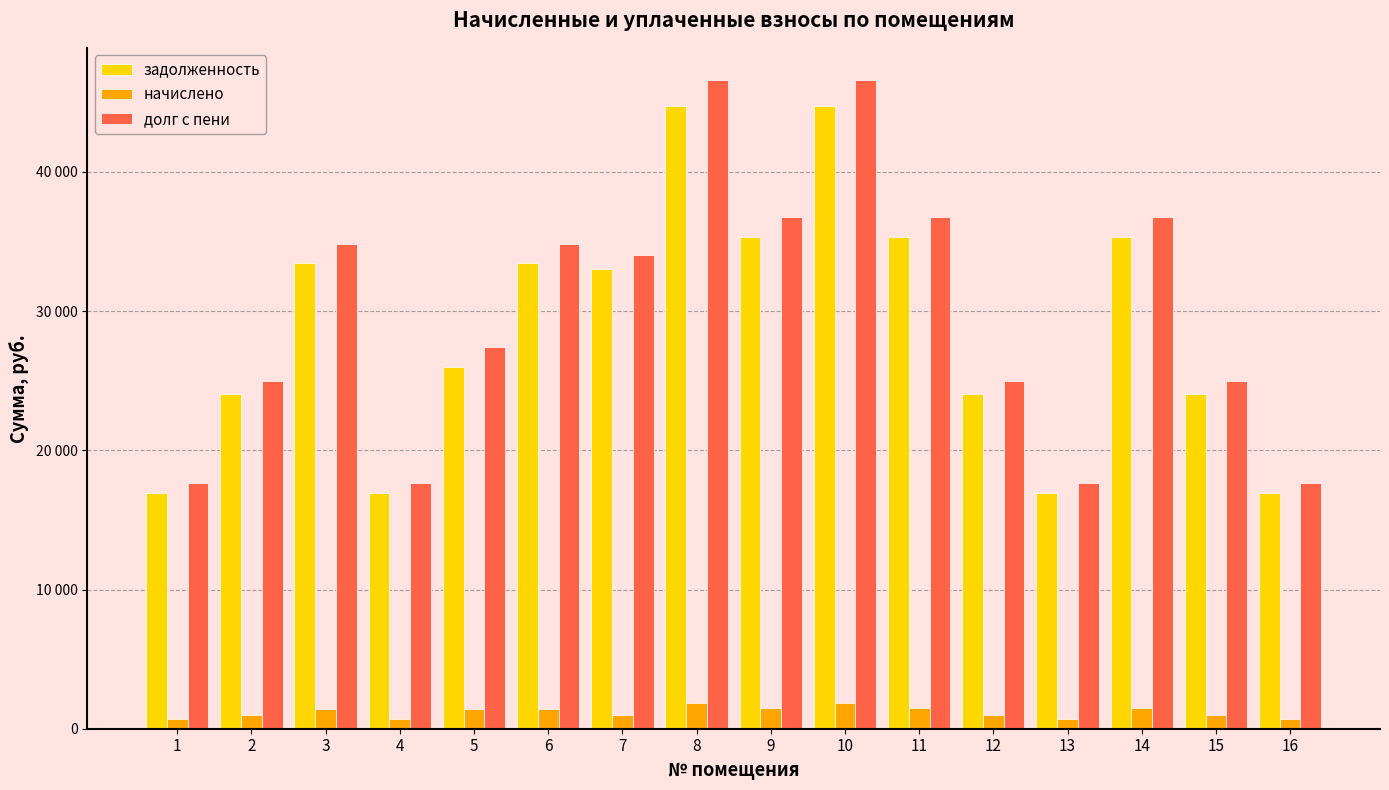

List the labels in order of долг с пени value, largest first.

8, 10, 9, 11, 14, 3, 6, 7, 5, 2, 12, 15, 1, 4, 13, 16